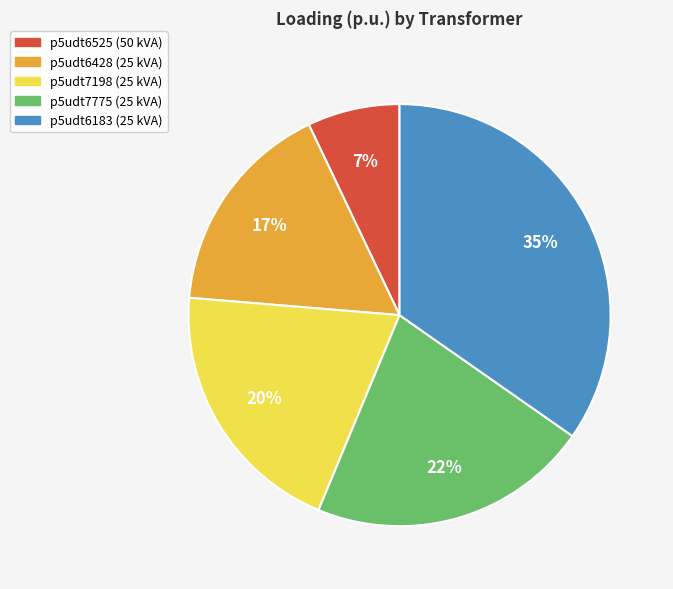

Which slice is the largest?

p5udt6183 (25 kVA)